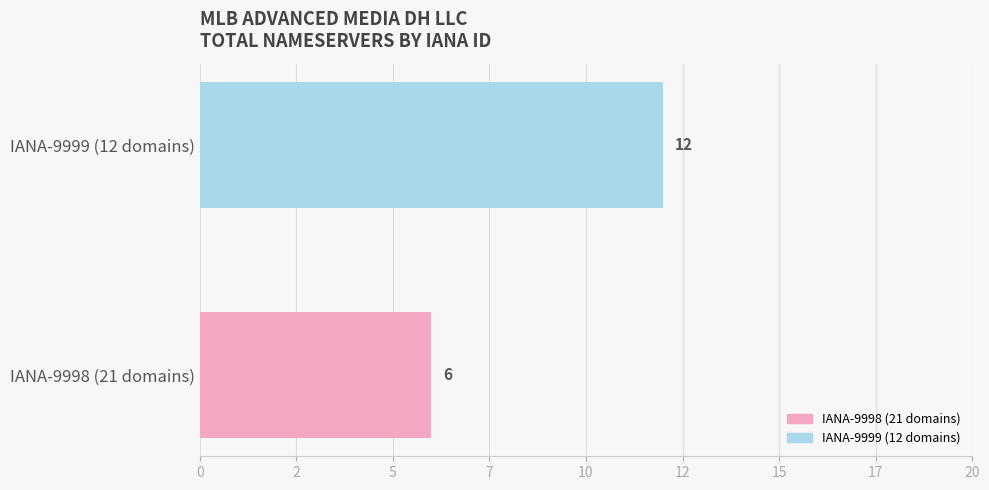

Are the bars grouped side by side (vs. stacked)?

No